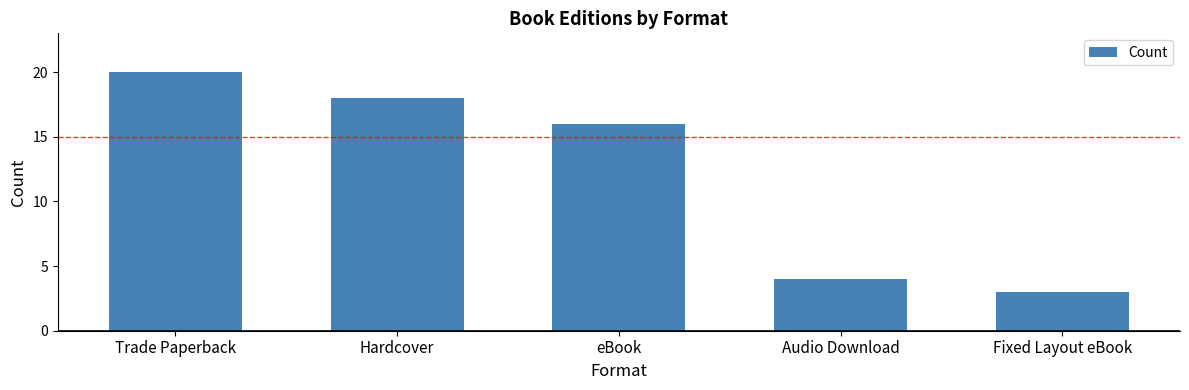

At which label does the data first exceed 16?

Trade Paperback